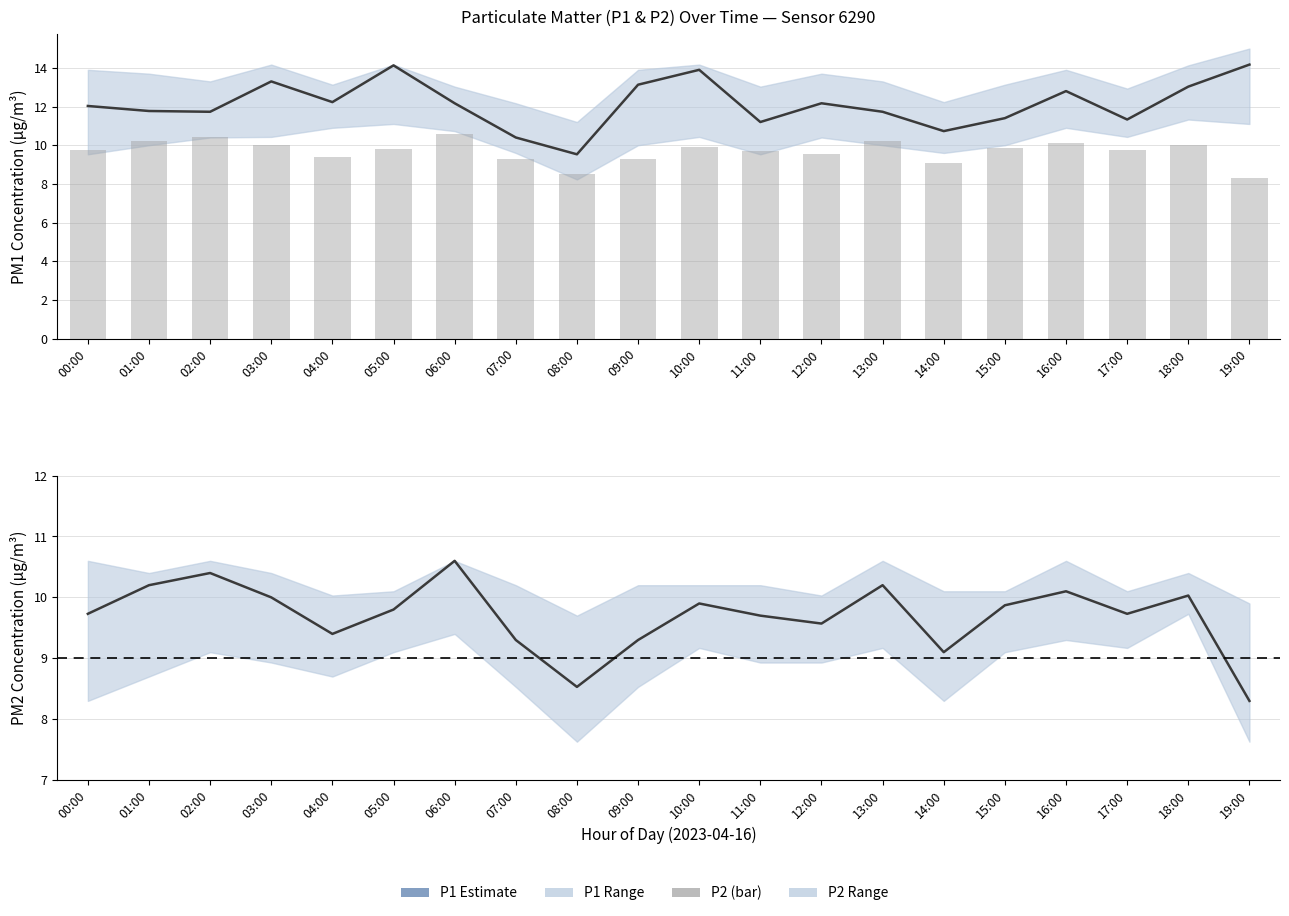

What is the difference between the maximum and second lowest values in the P2 (bar) series?

2.1